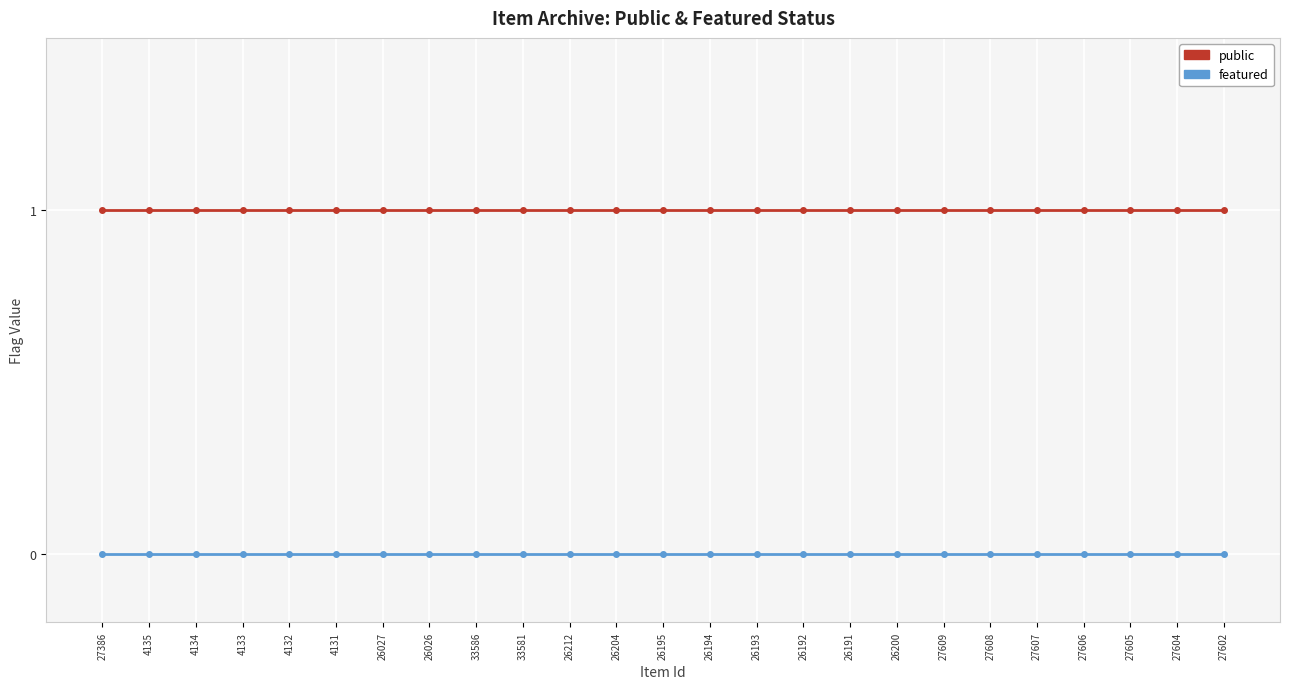

What is the label of the 13th point from the right?

26195